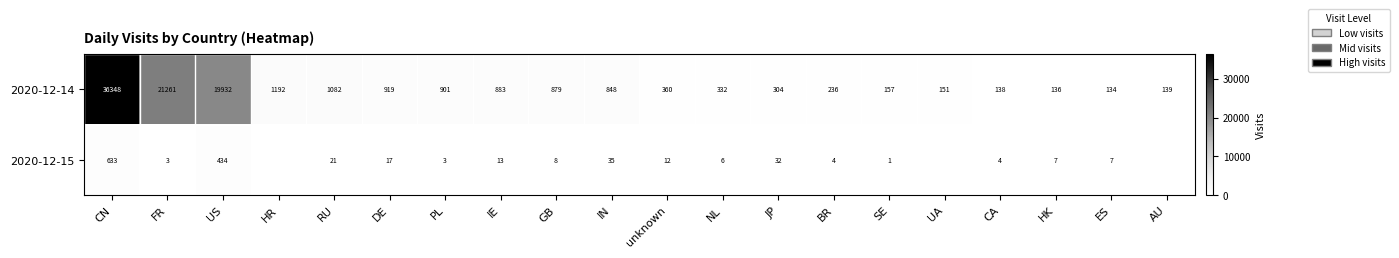

Which category has the highest value in the 2020-12-14 series?

CN